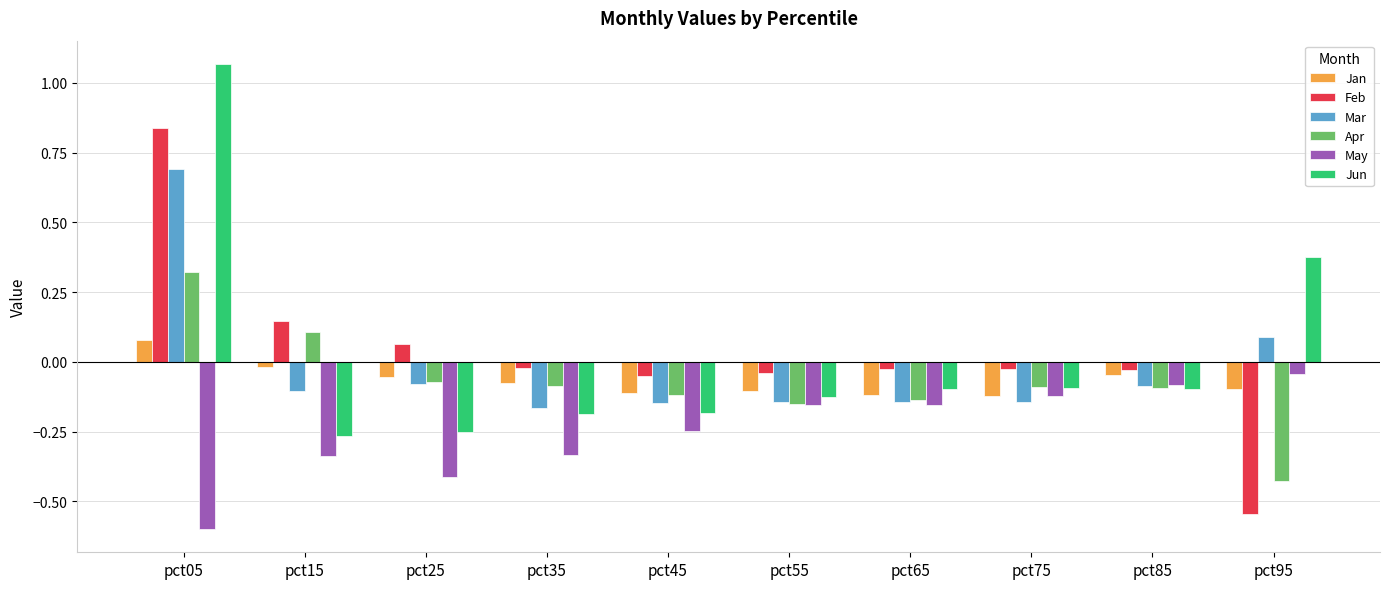

What is the difference between the second highest and second lowest values in the Mar series?

0.2